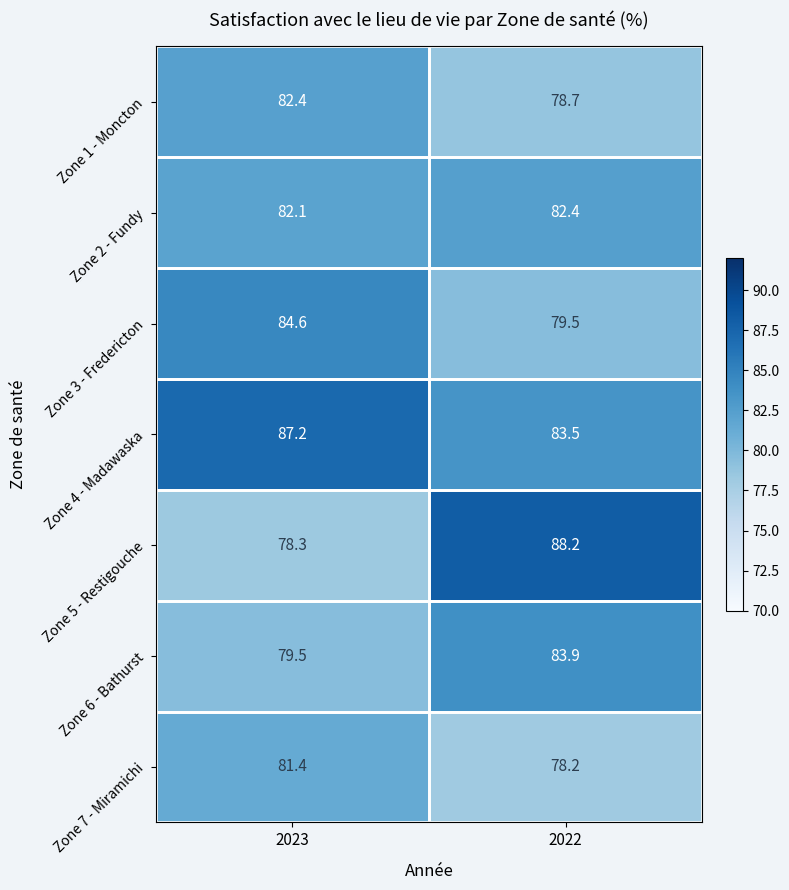

Read the Zone 4 - Madawaska value at 2022.

83.5